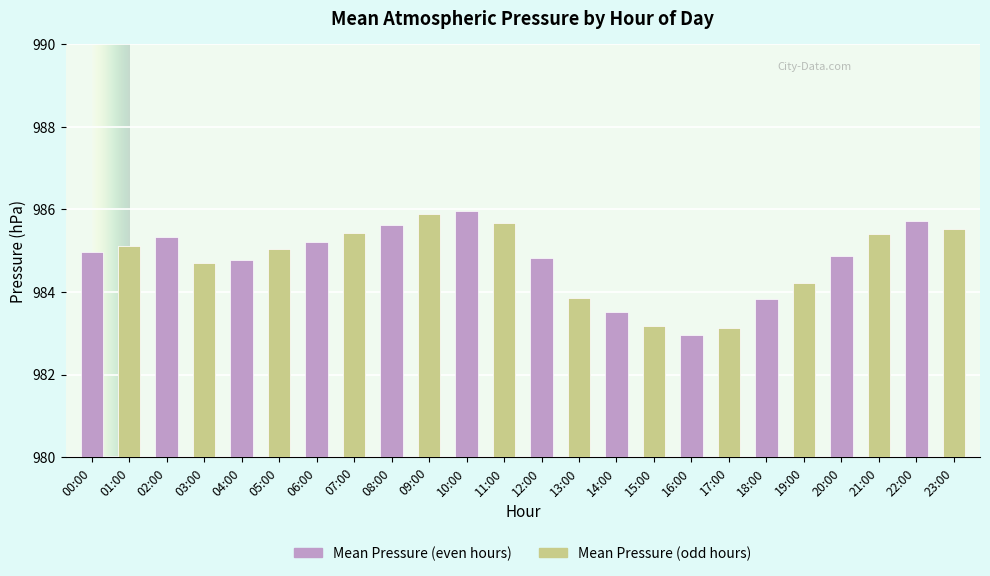

What is the label of the 11th bar from the left?

10:00